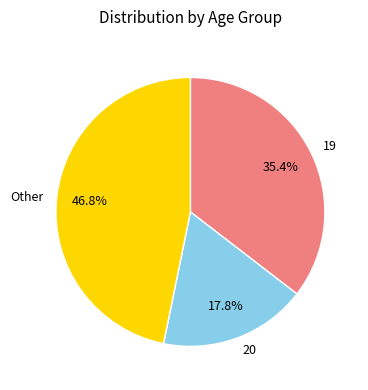

Rank the categories by value from lowest to highest.

20, 19, Other